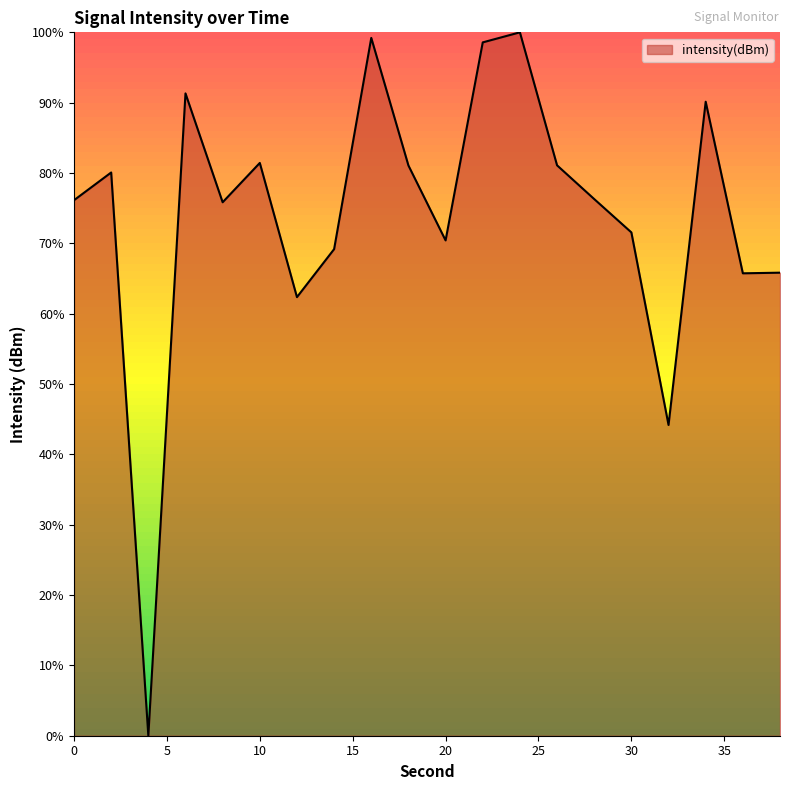

Does the chart have visible grid lines?

No